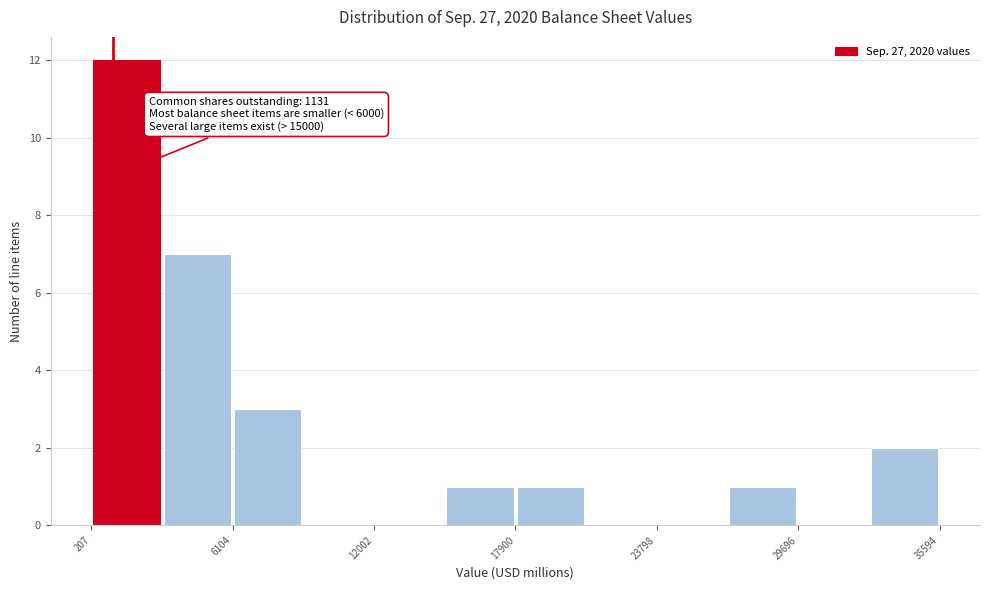

Around what value on the x-axis is the tallest bar? Give the approximate position of its centre, as read against the axis.

2000